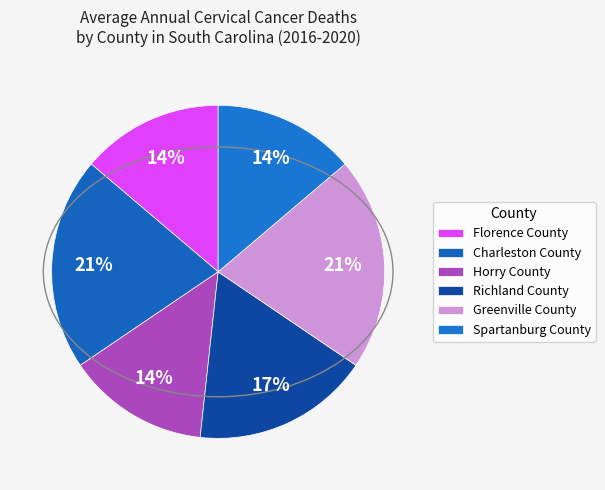

What percentage do Charleston County and Florence County together represent?

34.5%